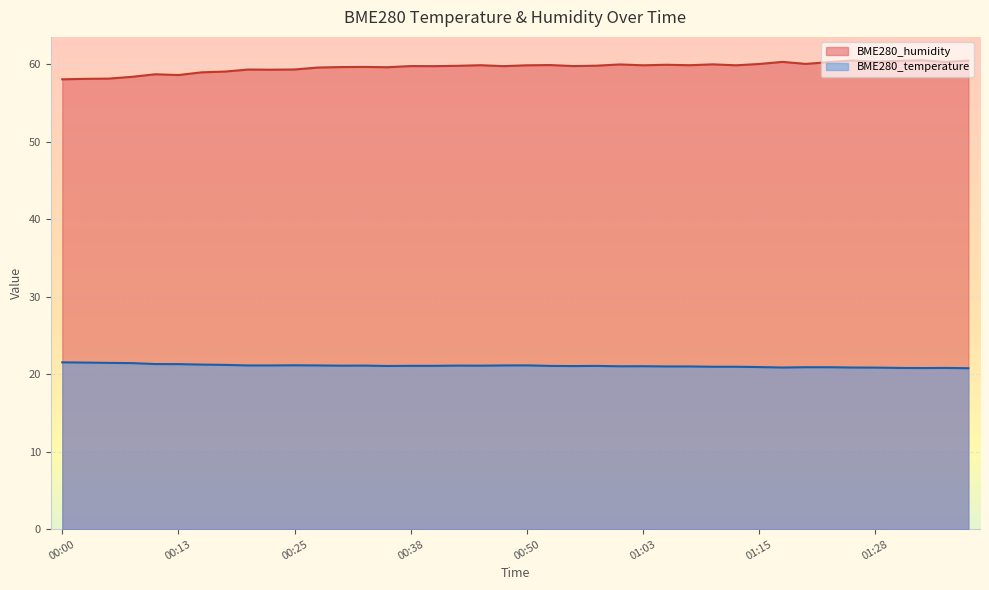

Rank the series by their maximum value, from lowest to highest.

BME280_temperature, BME280_humidity